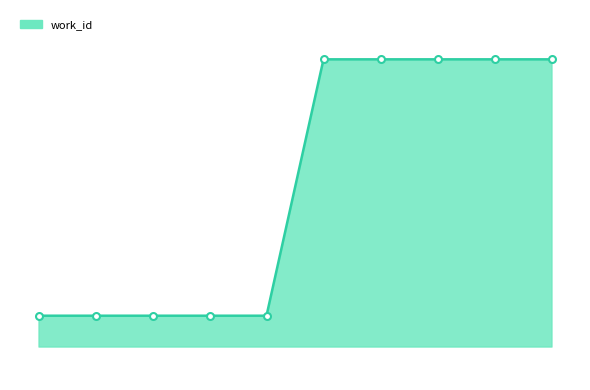

Is this an area chart (filled region under the line)?

Yes